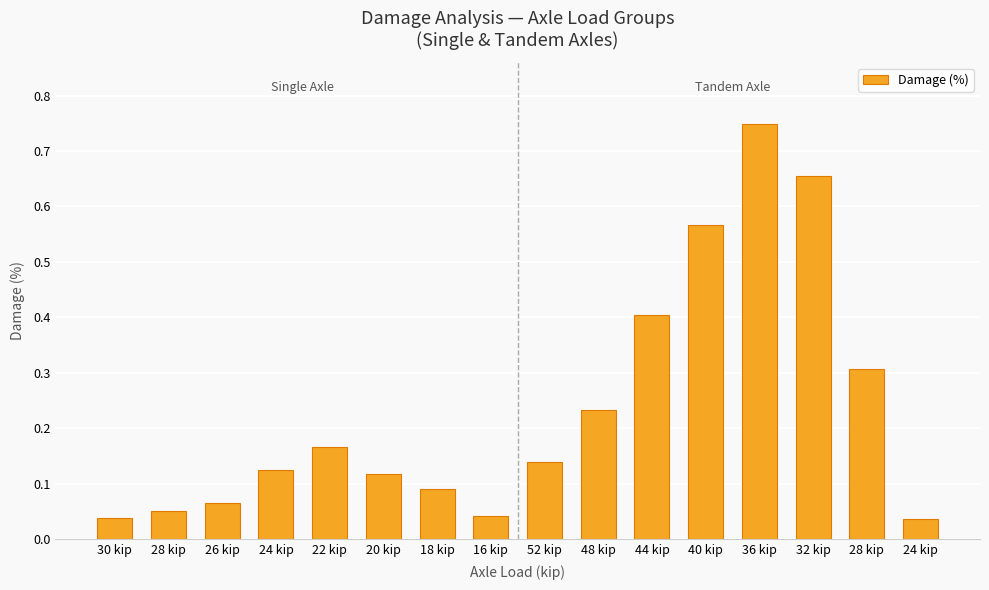

Rank the categories by value from highest to lowest.

36 kip, 32 kip, 40 kip, 44 kip, 28 kip, 48 kip, 22 kip, 52 kip, 24 kip, 20 kip, 18 kip, 26 kip, 28 kip, 16 kip, 30 kip, 24 kip